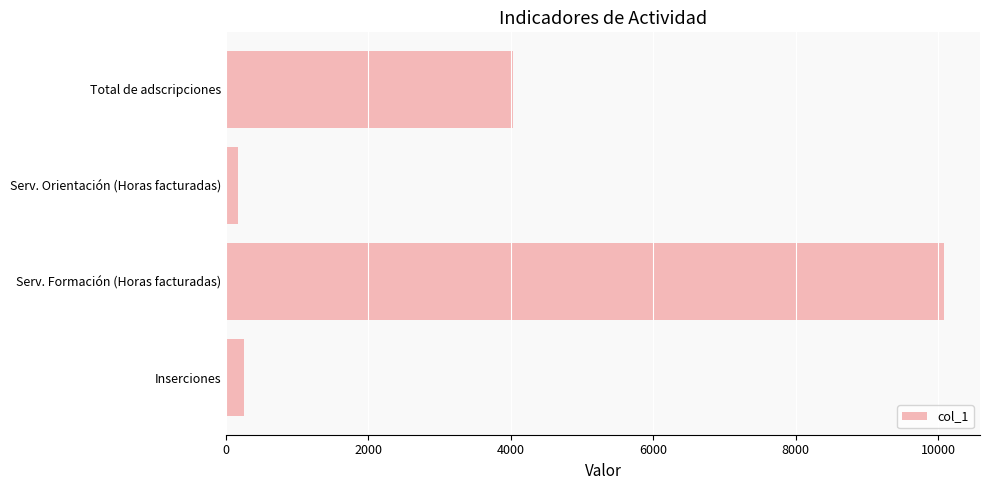

What is the value of the 4th bar from the top?

254